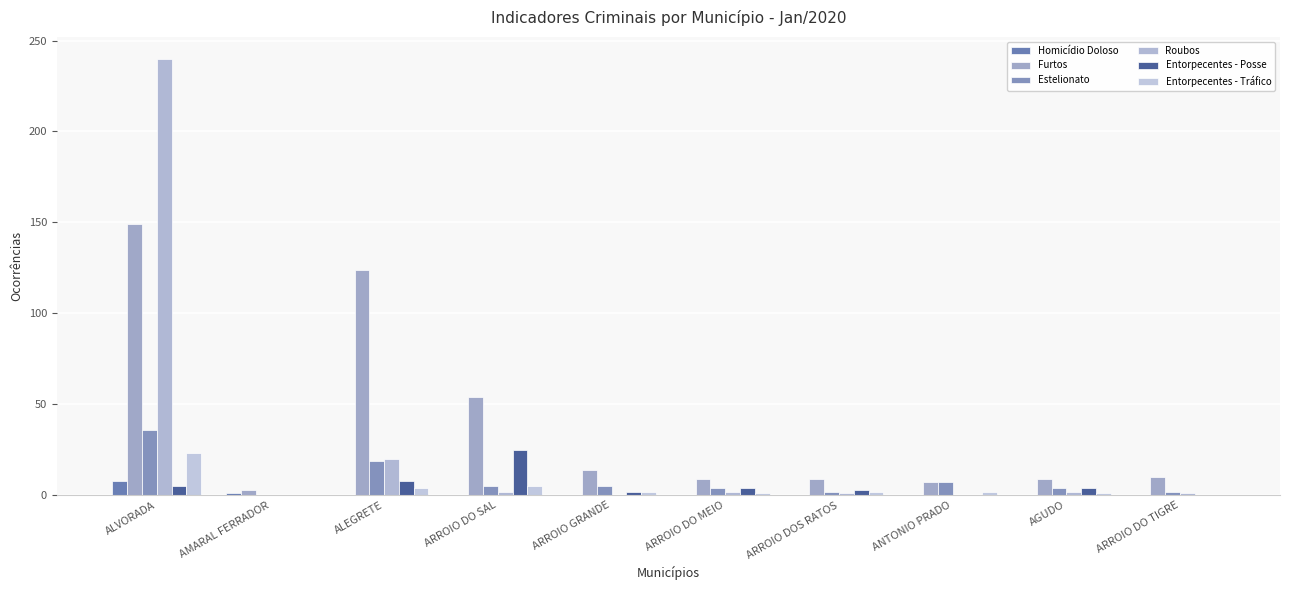

What is the average value of the Homicídio Doloso series?

1